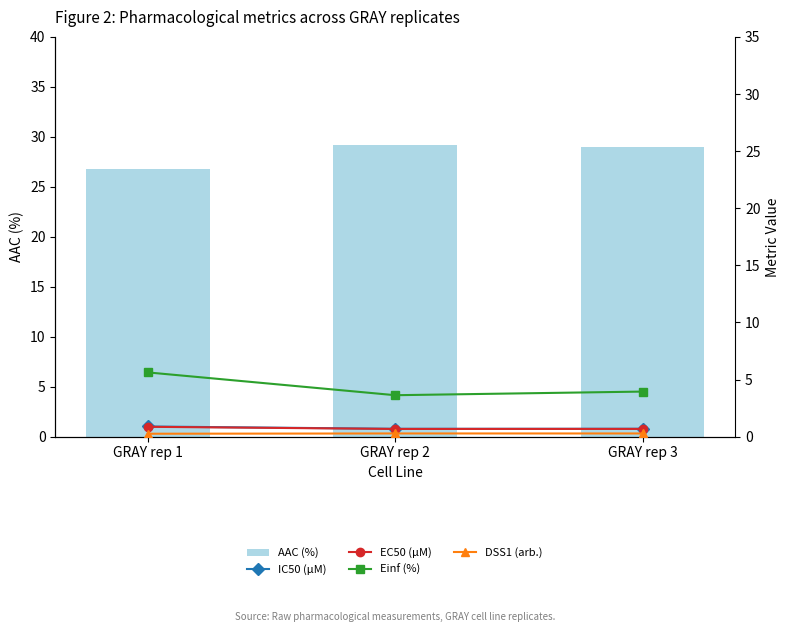

How many data points in AAC (%) are less than 29?

1